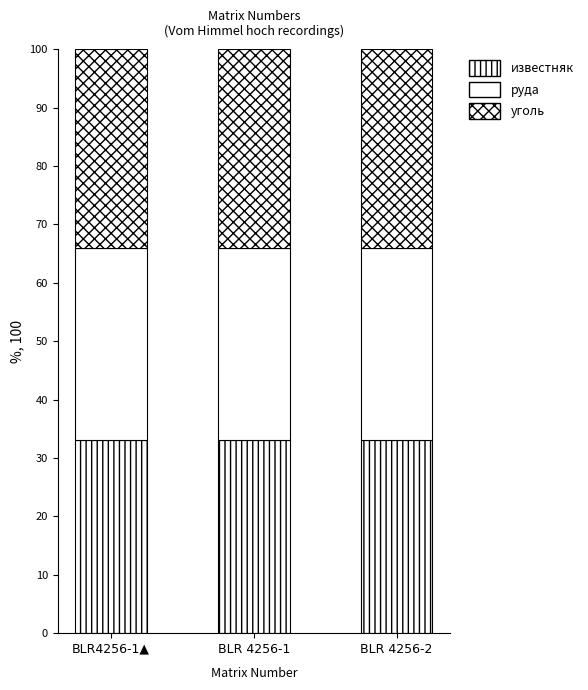

Are the bars grouped side by side (vs. stacked)?

No